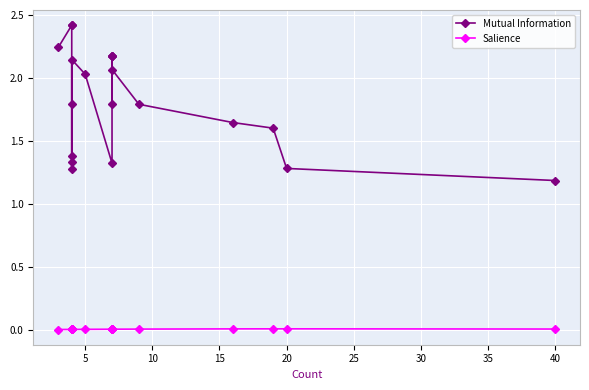

What are all the series names shown in the legend?

Mutual Information, Salience